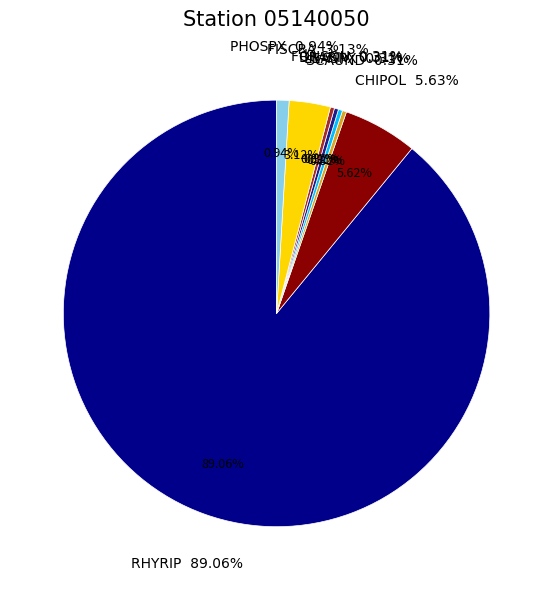

True or false: SCAUND accounts for 15% of the total.

False